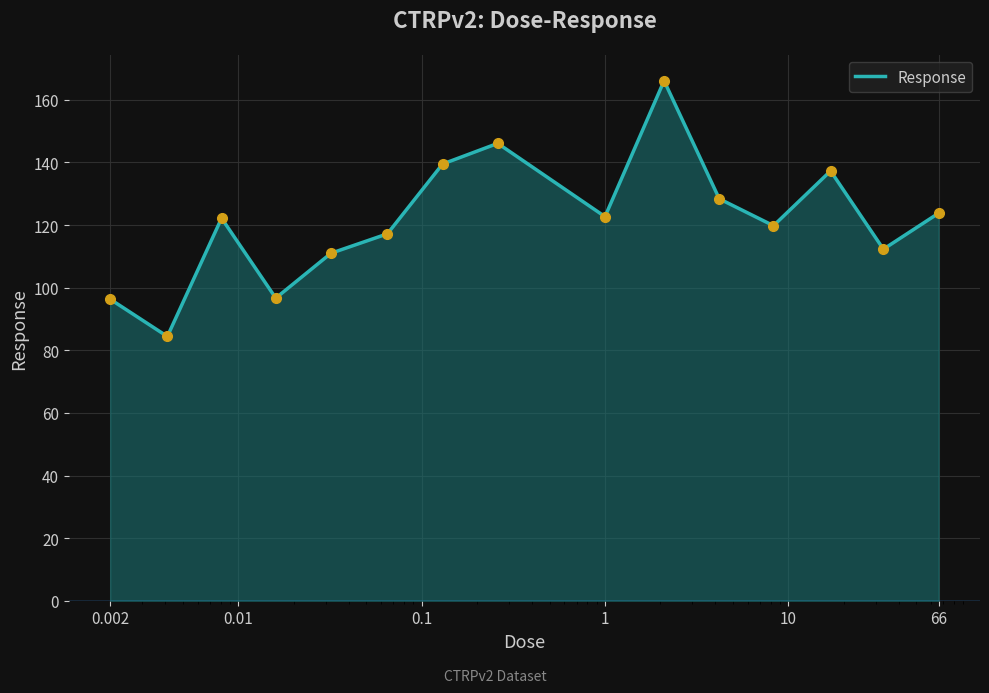

What is the minimum value shown in the chart?

84.4